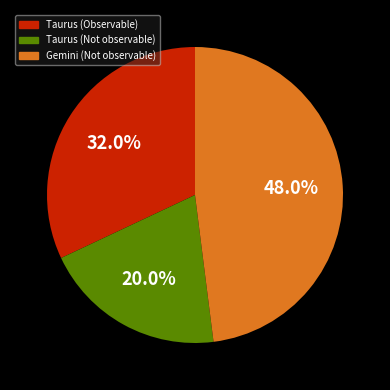

Is the sum of Gemini (Not observable) and Taurus (Not observable) greater than half?

Yes